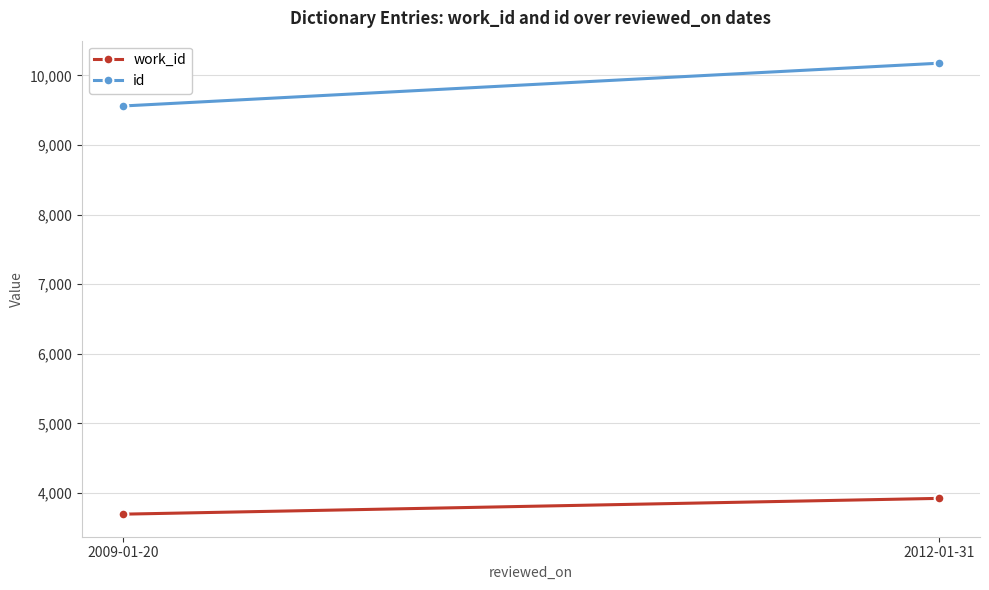

At how many categories does at least one series exceed 7030?

2